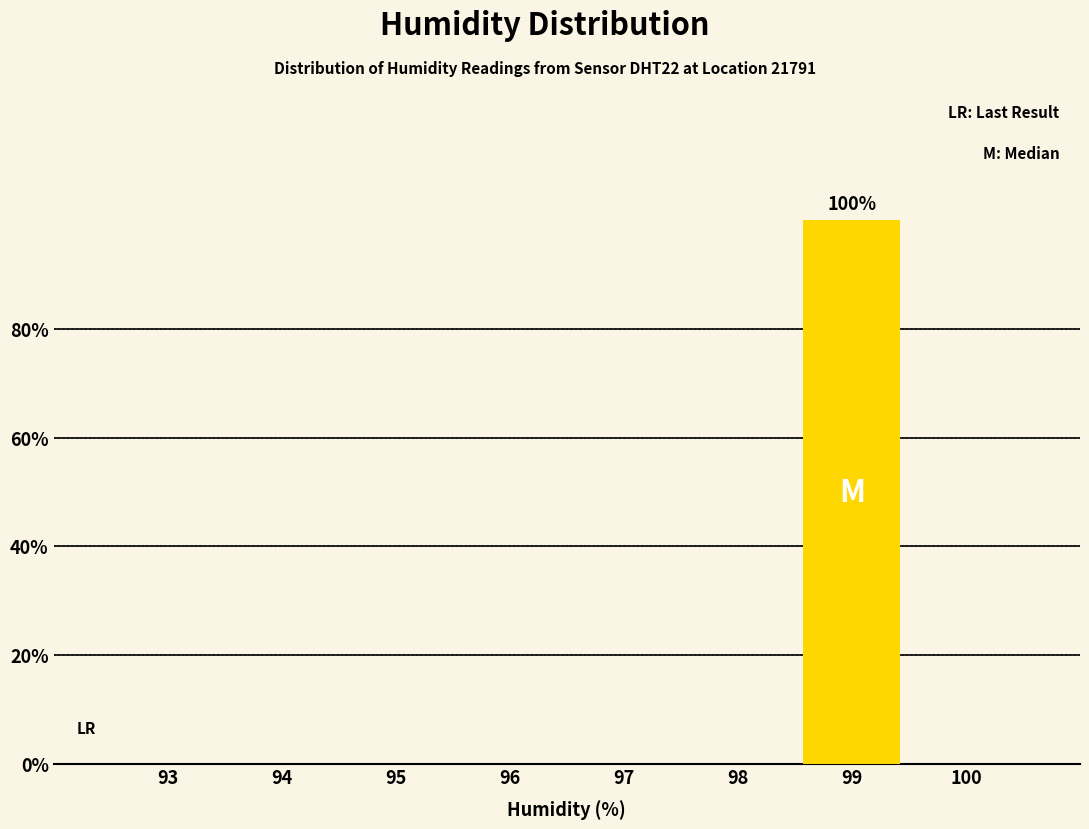

Reading right to left, what are all the values shown in this chart?

100=0	99=100	98=0	97=0	96=0	95=0	94=0	93=0